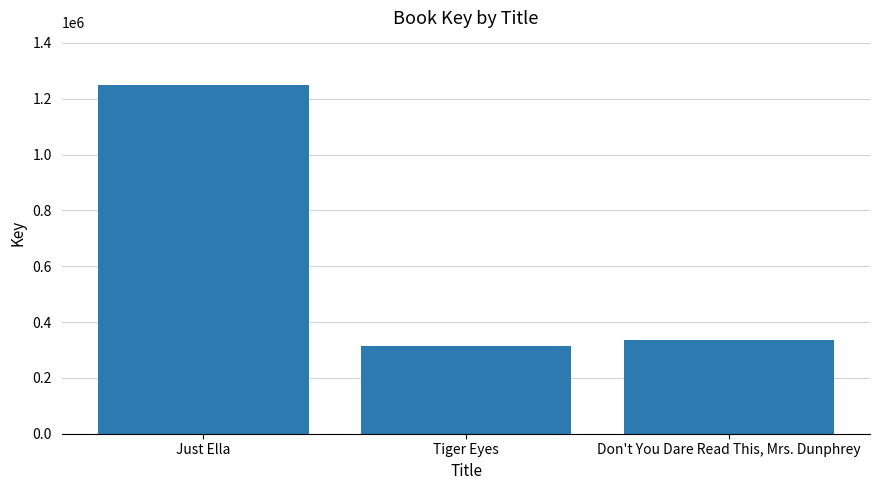

Where is the data nearest to the value 781634?

Don't You Dare Read This, Mrs. Dunphrey